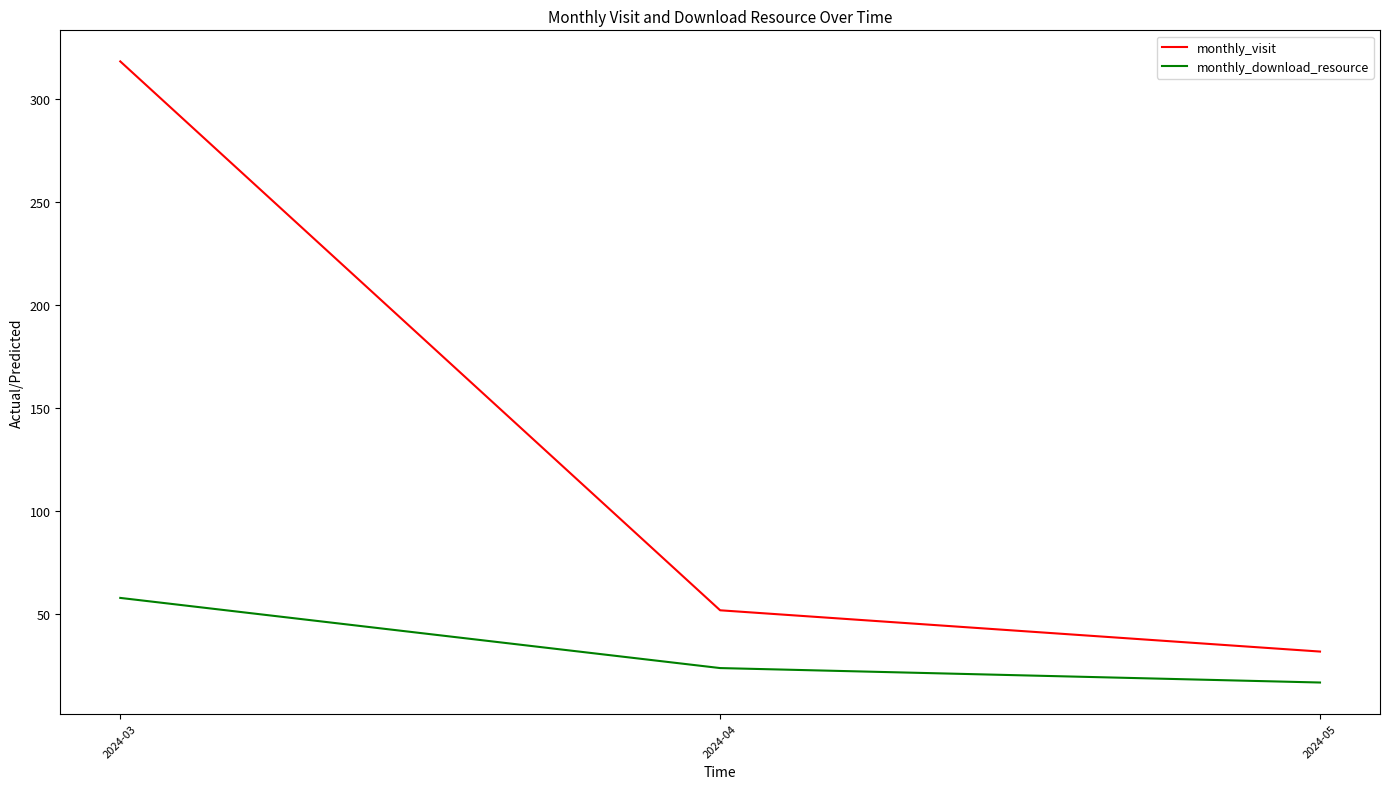

At how many categories does at least one series exceed 100?

1